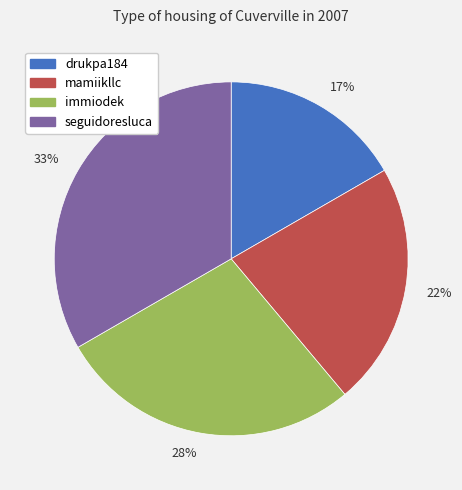

The 22% slice represents 22% of the pie. True or false?

True